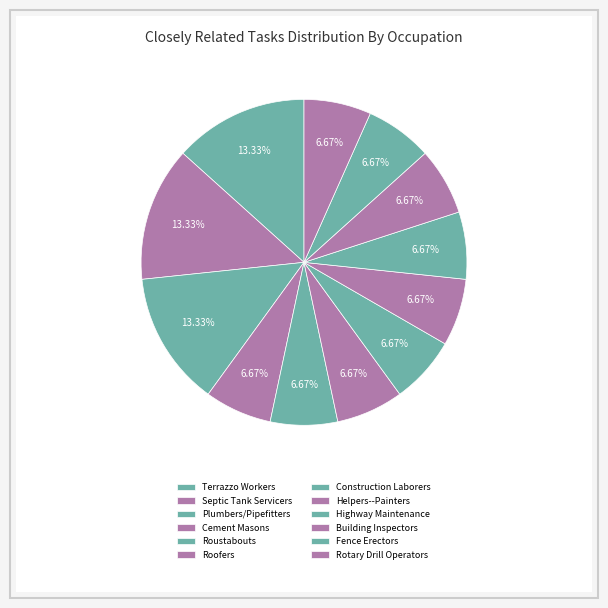

How many segments does this pie chart have?

12